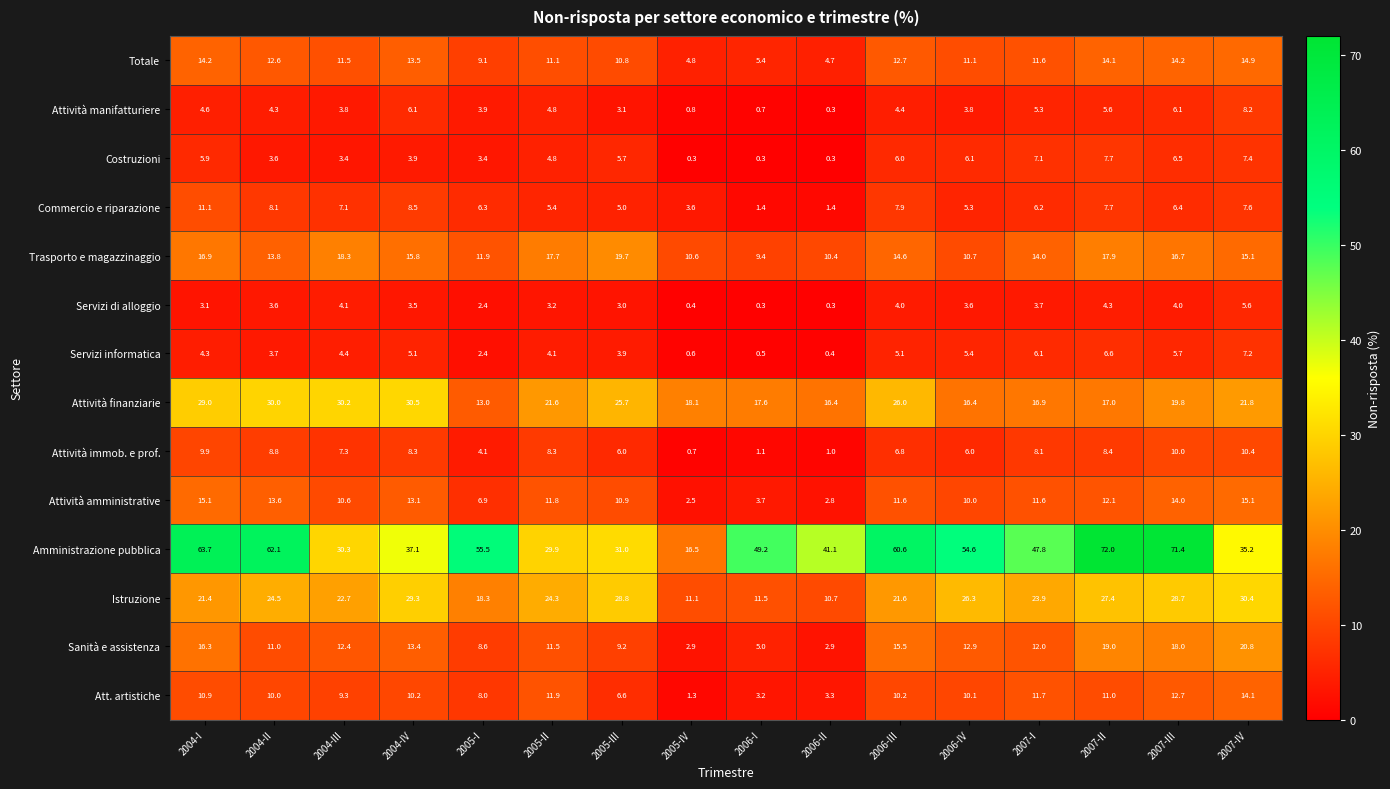

Which series has the largest total across all categories?

Amministrazione pubblica